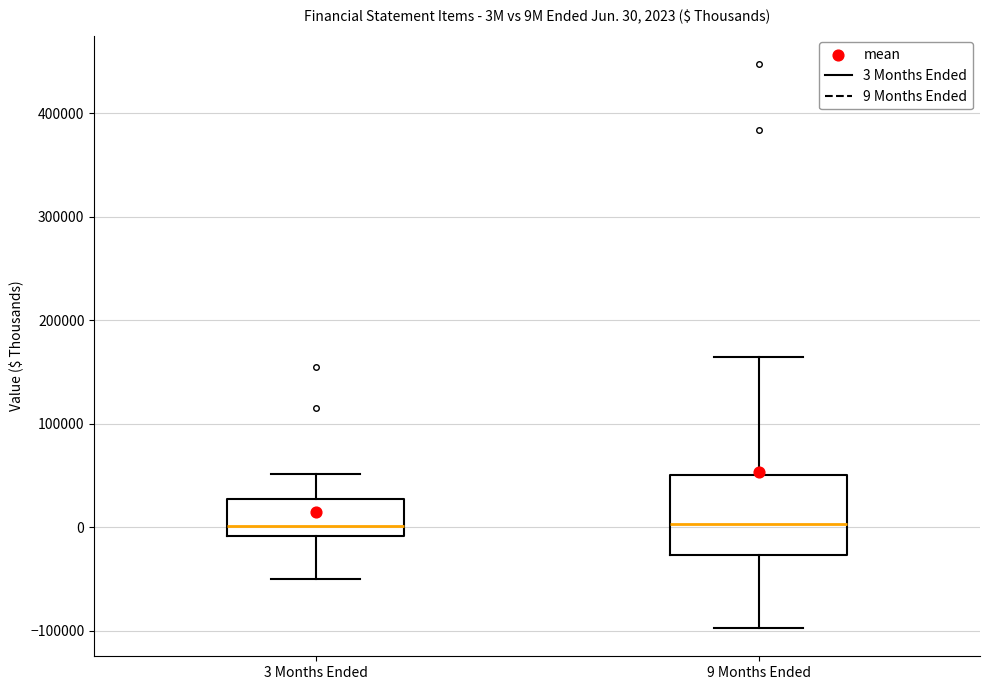

Which box is the tallest, from its lower edge to its upper edge?

9 Months Ended